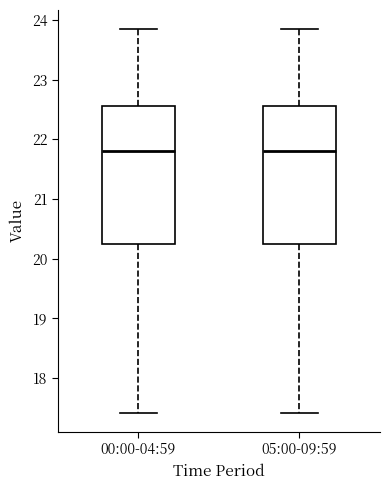

Where does the upper whisker of the box for 05:00-09:59 end on the y-axis? The values are not printed on the chart, so give them approximately, as read against the axis.

23.9